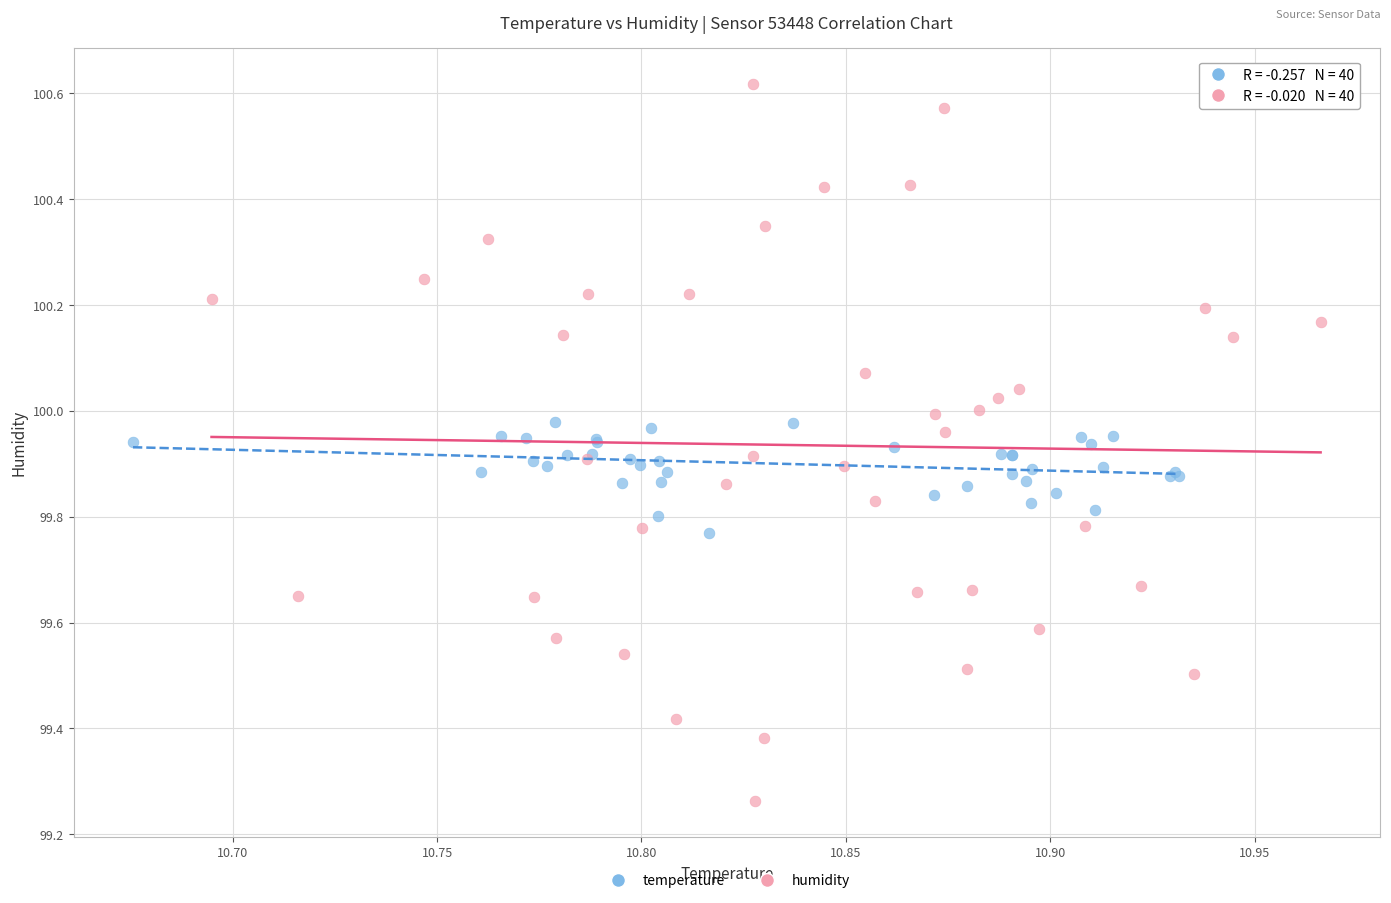

Which series reaches the minimum Y coordinate?

humidity